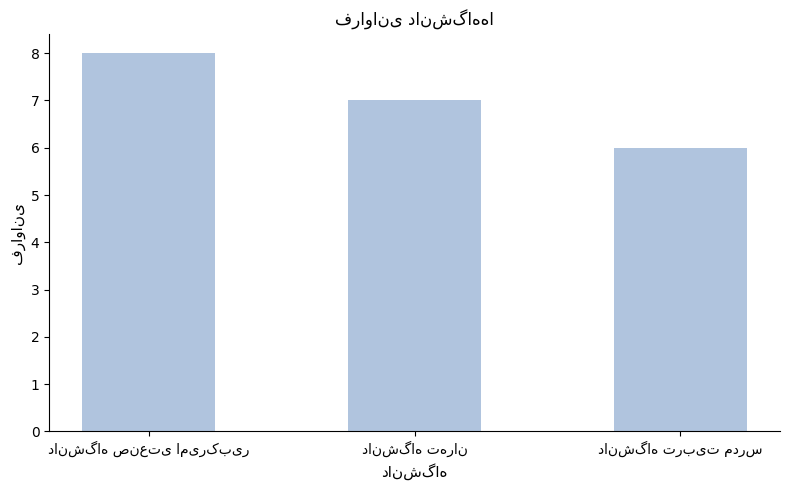

What is the greatest value displayed?

8